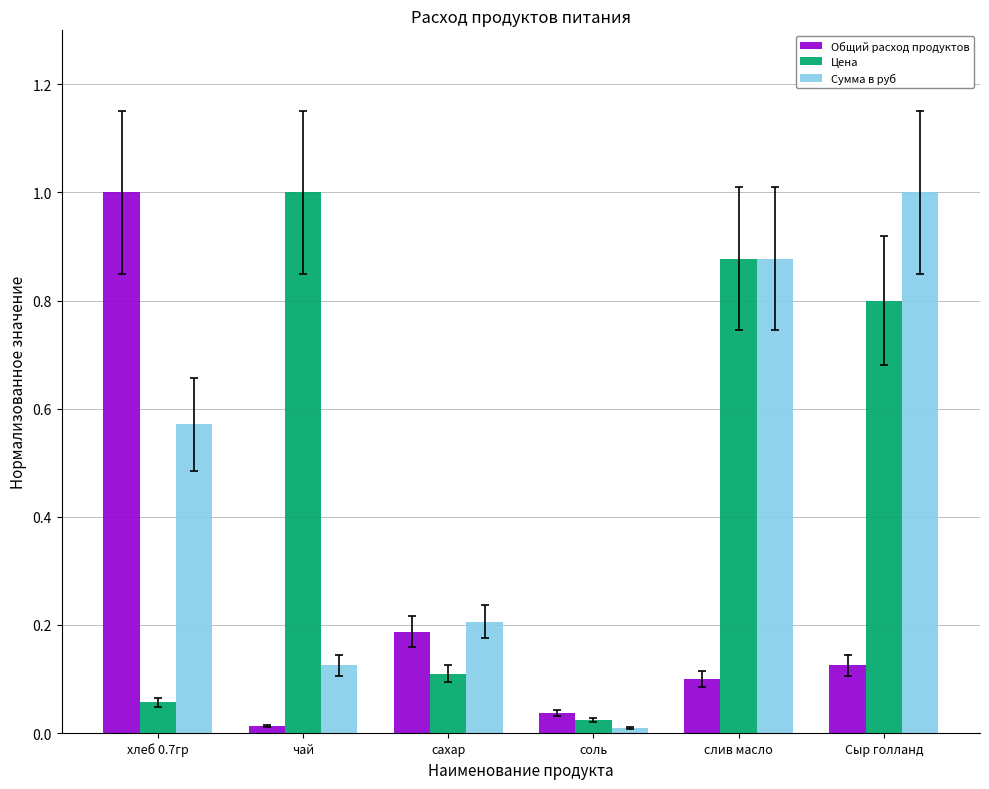

What are all the series names shown in the legend?

Общий расход продуктов, Цена, Сумма в руб